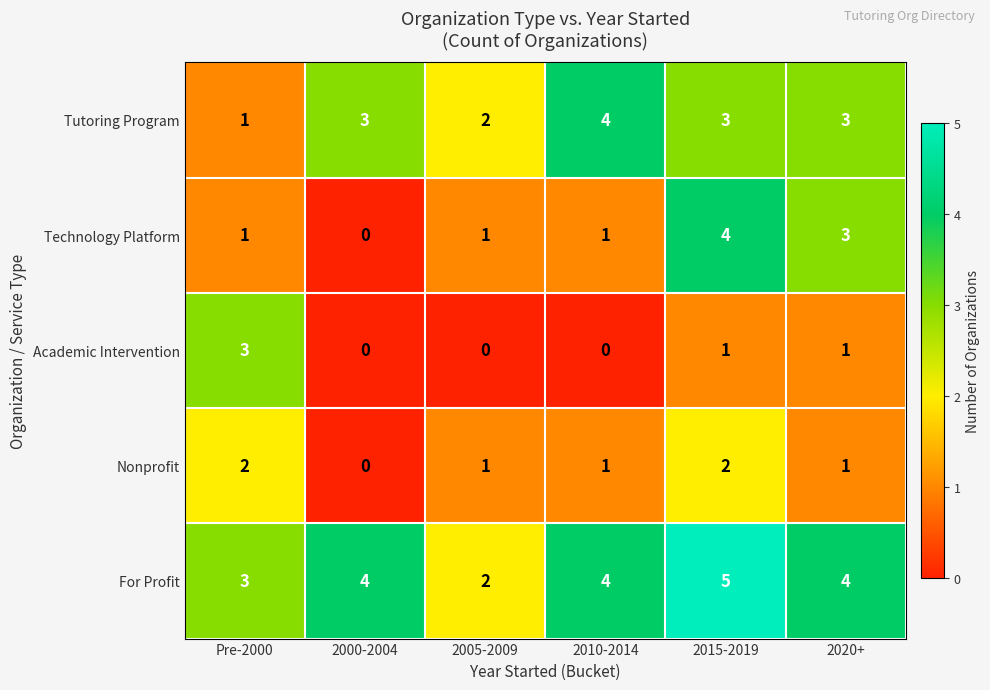

Count the number of data series in this chart.

5